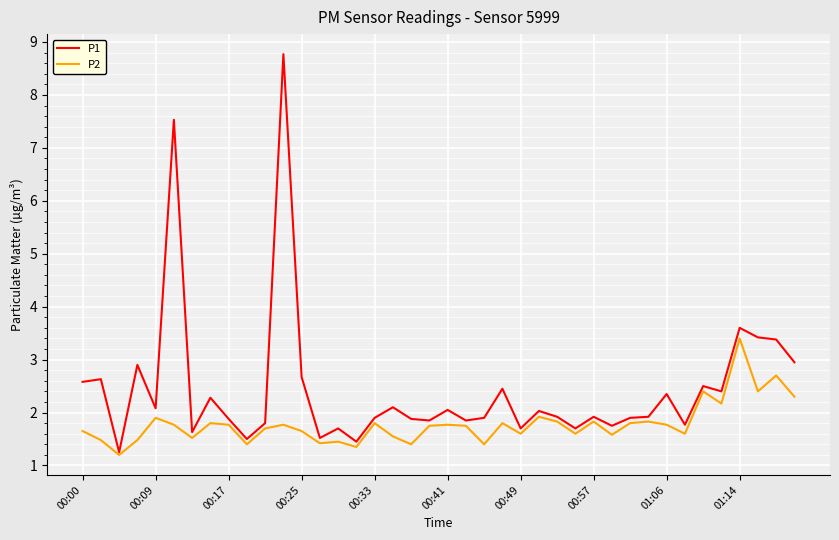

What is the highest value of the P2 series?

3.4